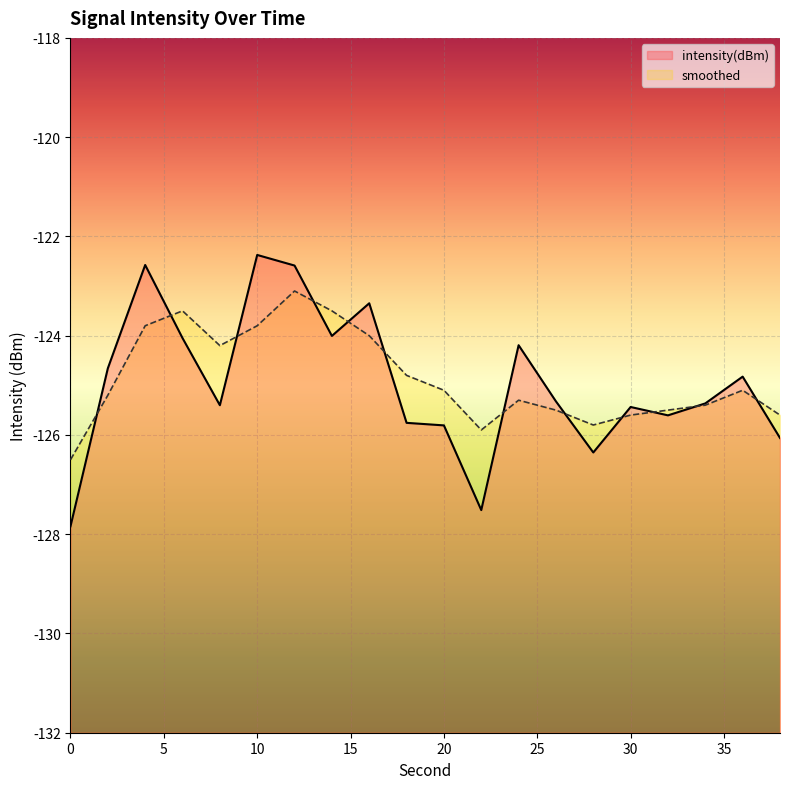

What is the difference between the smoothed values at 16 and 36?

1.1